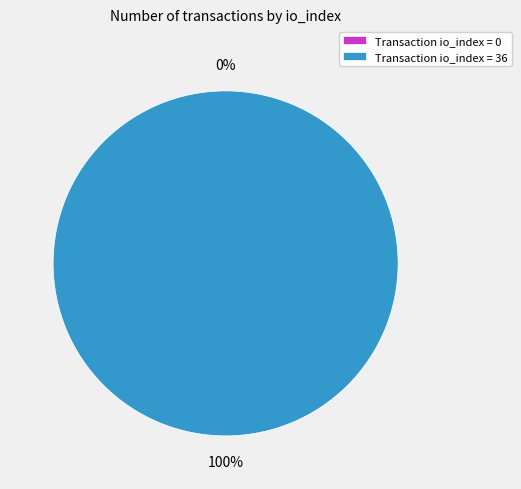

Which category has the smallest portion of the pie?

tx io_index=0